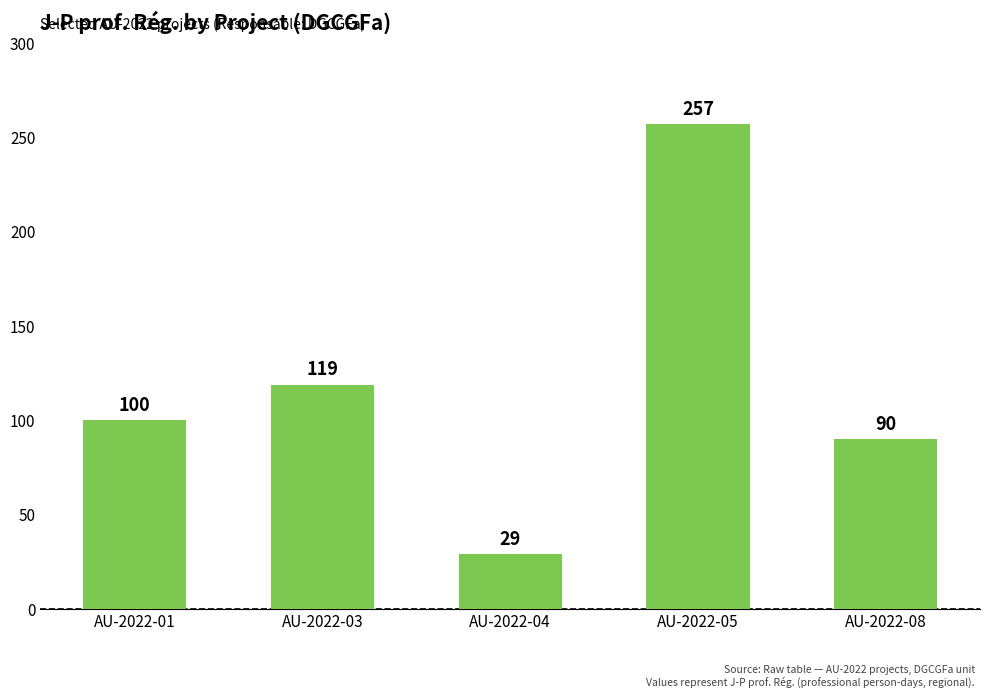

Reading left to right, extract all data points from this chart.

100	119	29	257	90